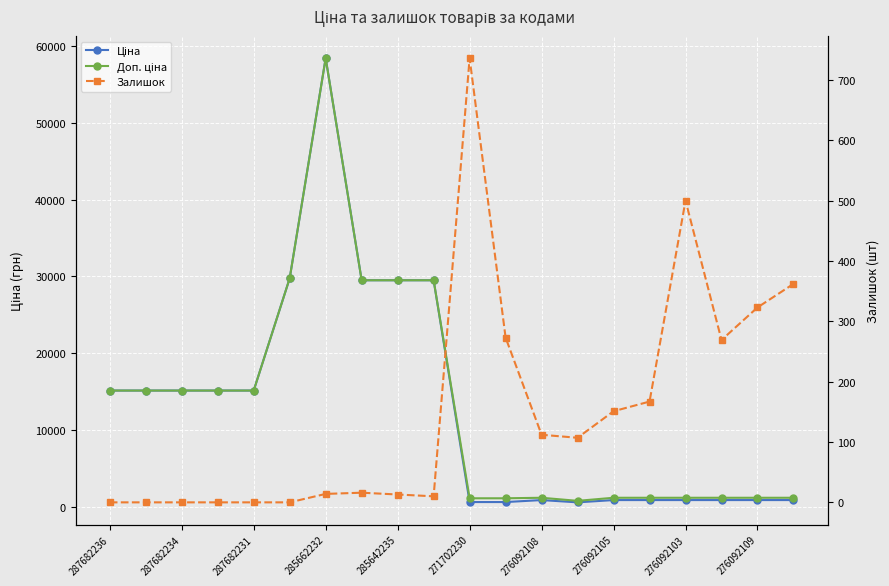

True or false: Ціна and Доп. ціна cross at least once.

False